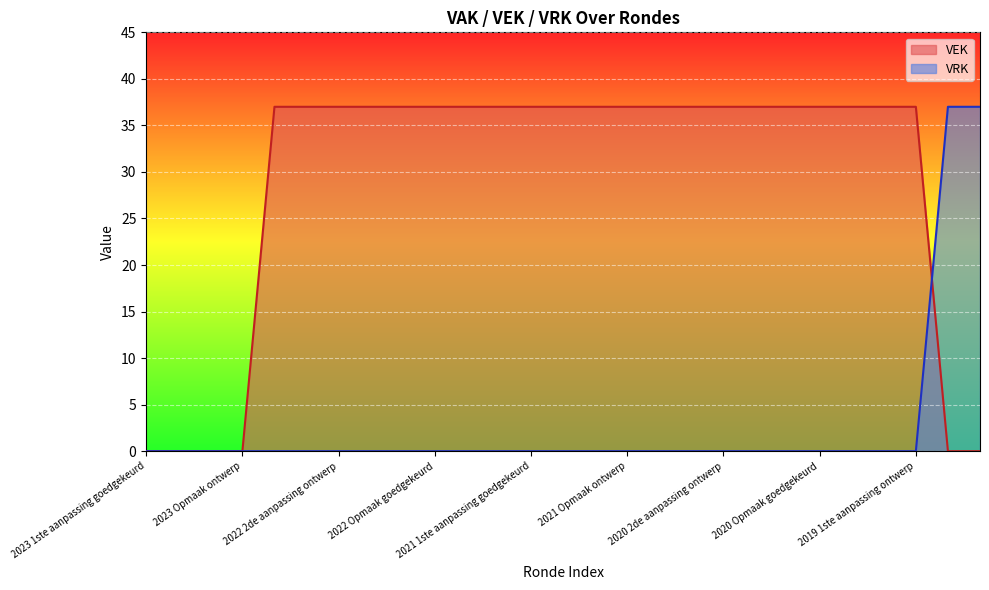

What is the maximum value shown in the chart?

37